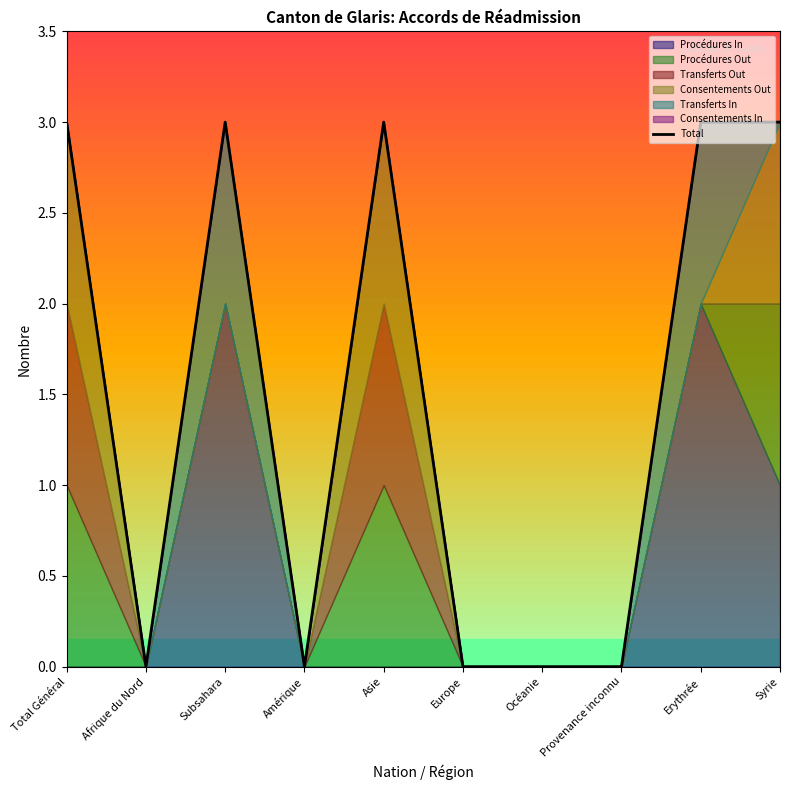

Is it true that Total equals 2 at Océanie?

False